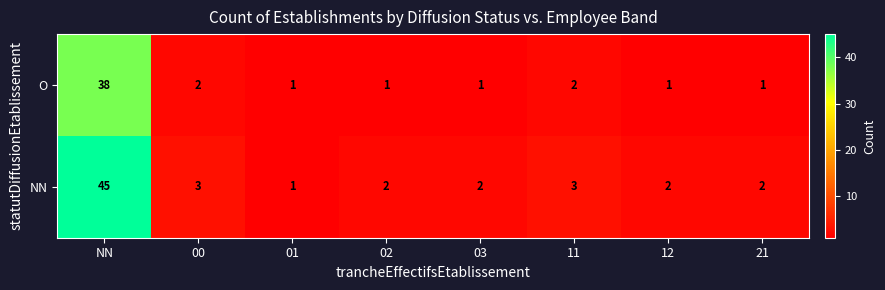

The O series shows 2 at 03. True or false?

False